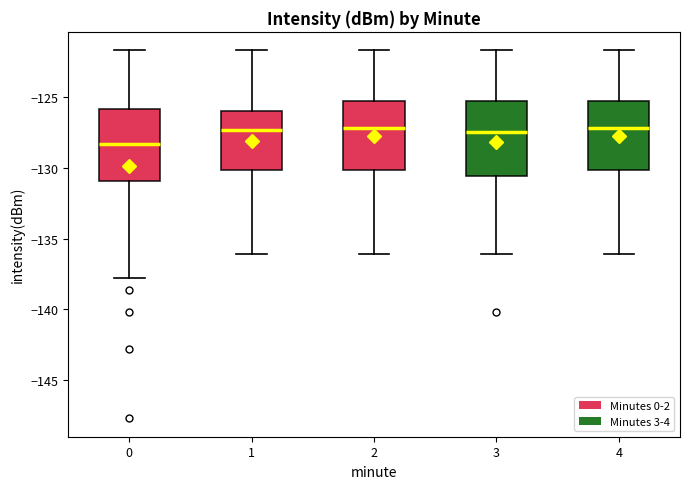

Which box's median line is the lowest?

0